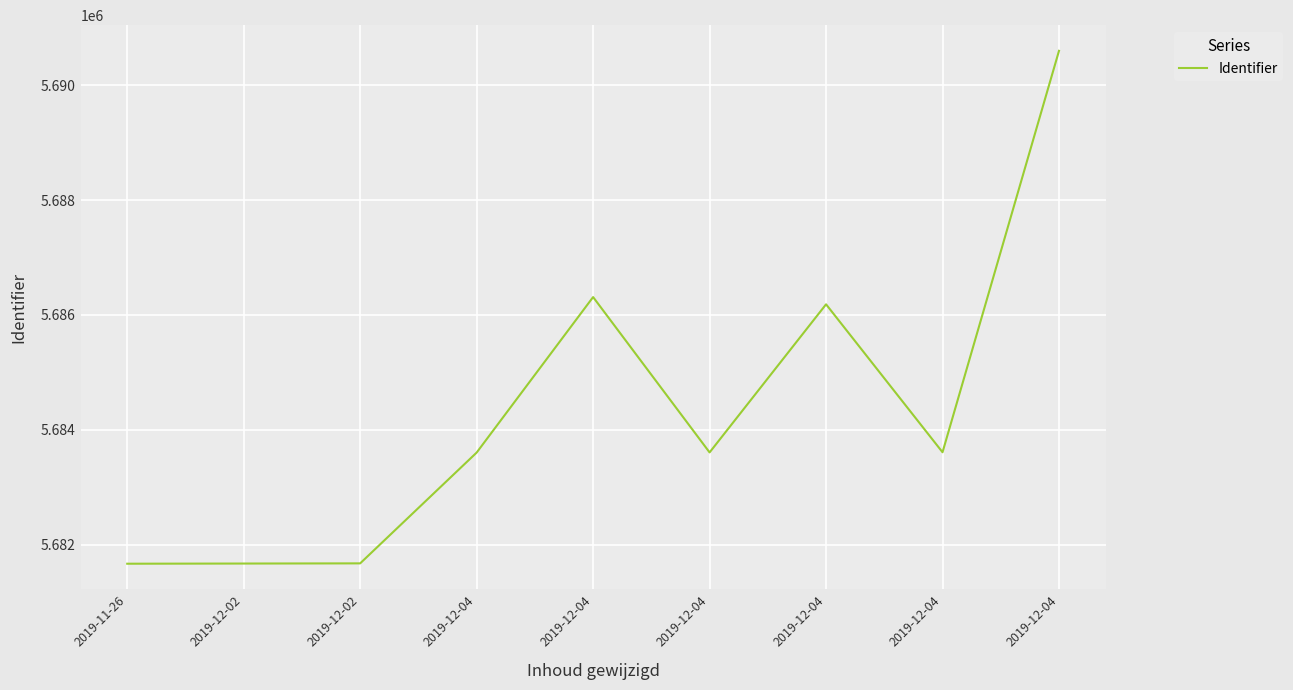

Does the chart display data point markers on the line(s)?

No